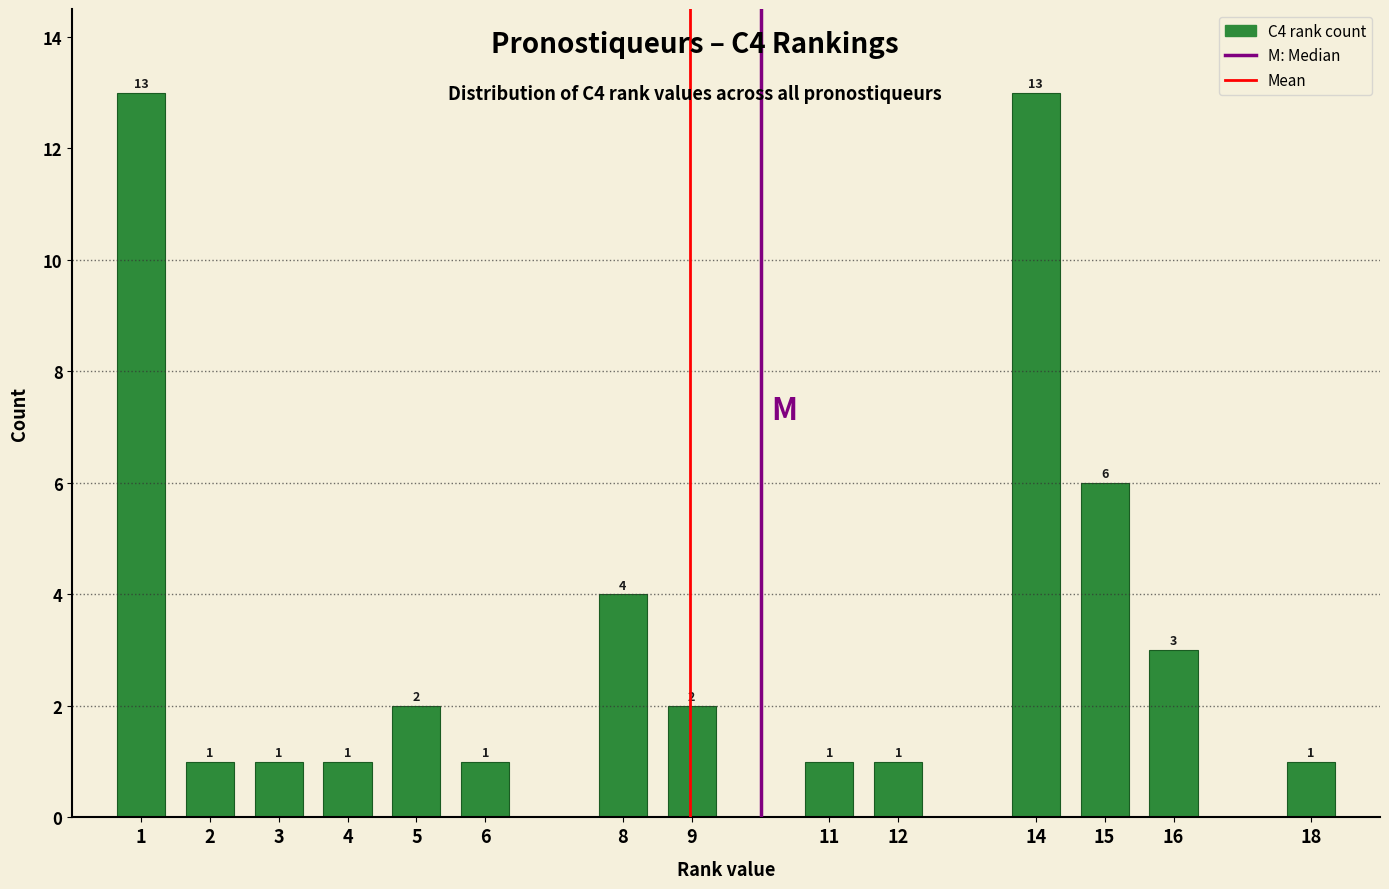

Reading left to right, extract all data points from this chart.

13	1	1	1	2	1	4	2	1	1	13	6	3	1